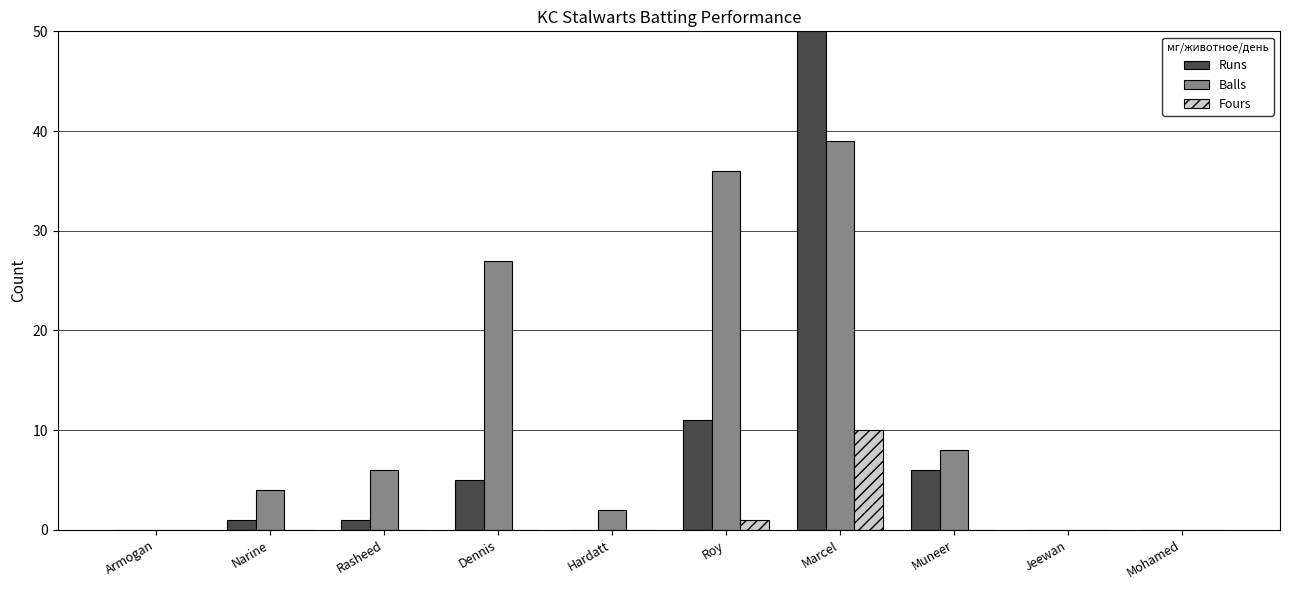

Reading right to left, transcribe all the data shown in this chart.

Runs: 0	0	6	54	11	0	5	1	1	0
Balls: 0	0	8	39	36	2	27	6	4	0
Fours: 0	0	0	10	1	0	0	0	0	0